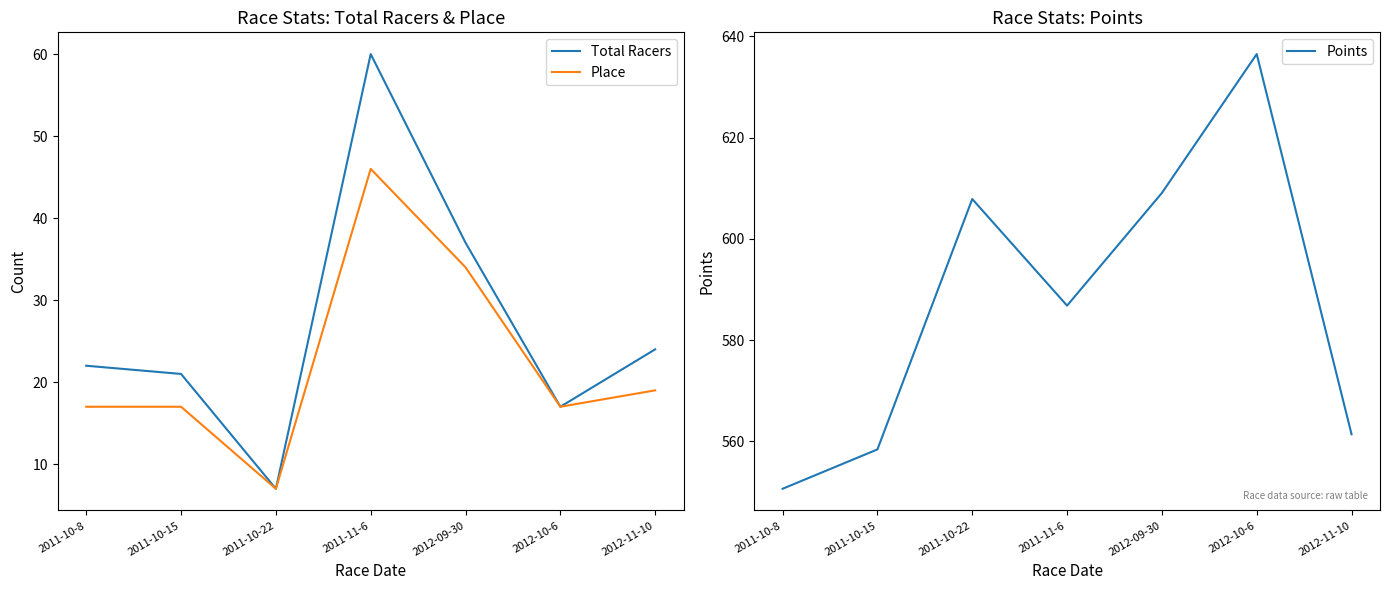

How many lines are shown in the chart?

3